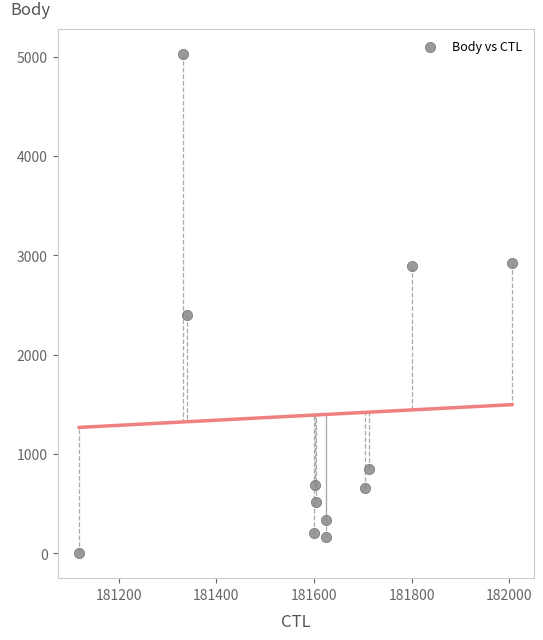

What is the range of X values (max minus min)?

887